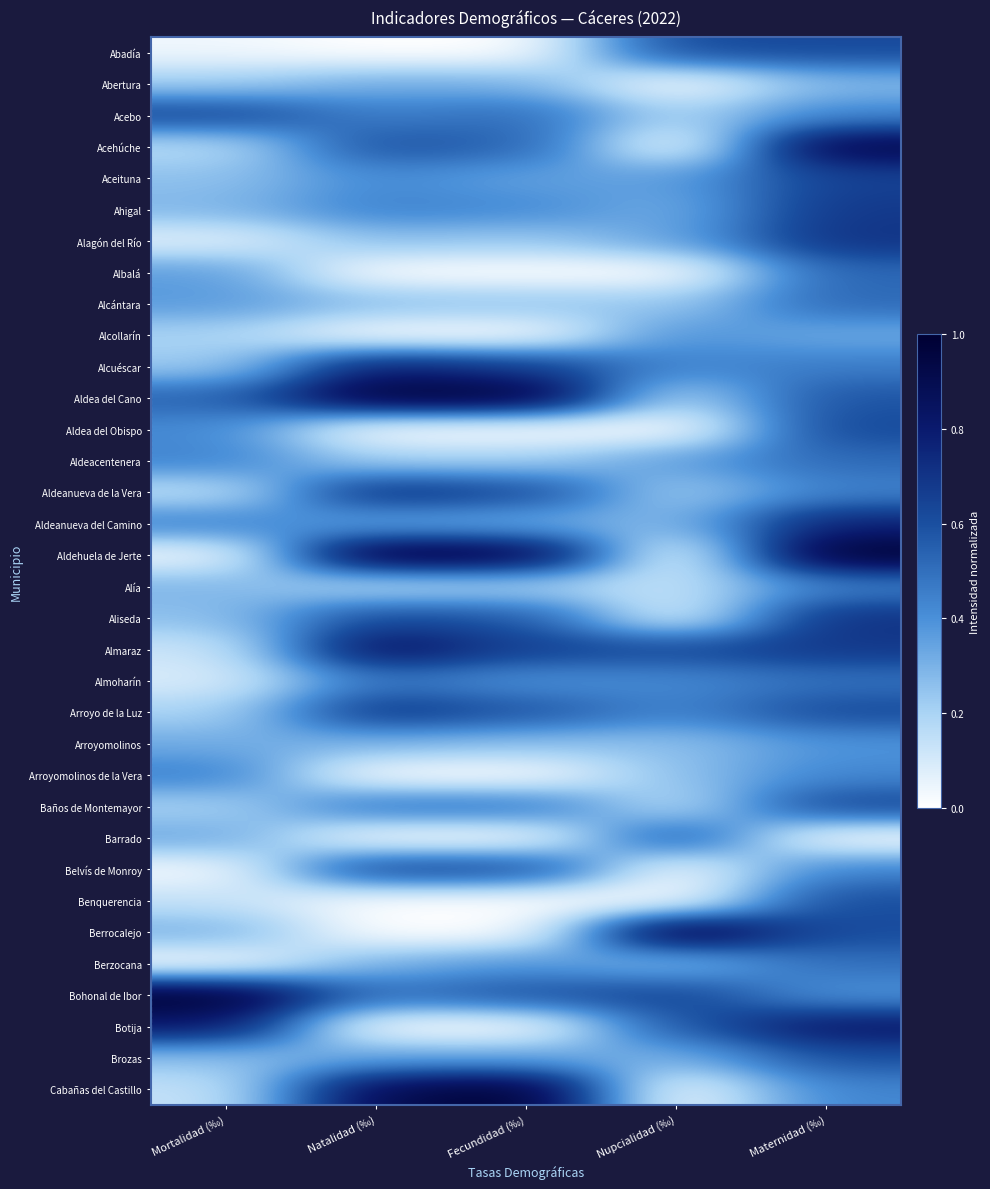

What is the total value across all series at Mortalidad (‰)?

9.8